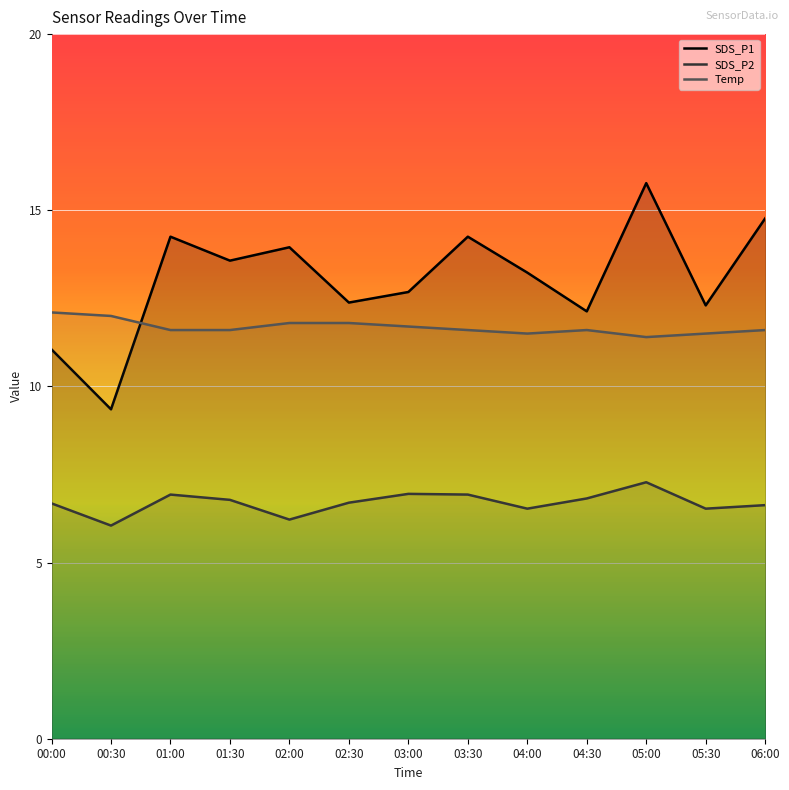

What is the spread (max minus min) of values at 04:30?

5.3